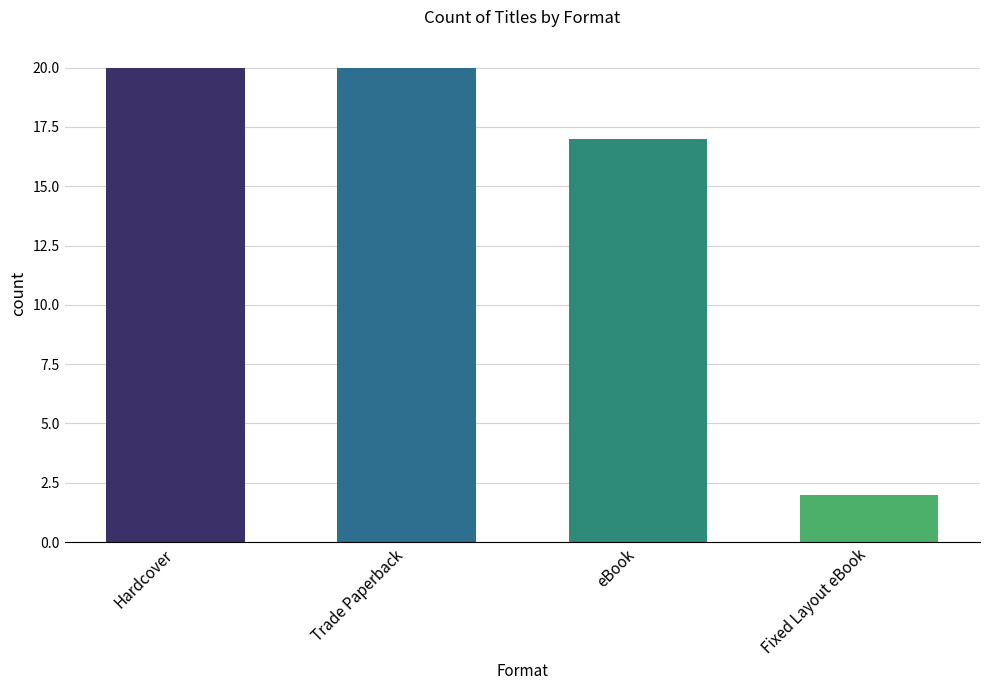

Approximately how many times larger is the value at Hardcover compared to eBook?

1.2